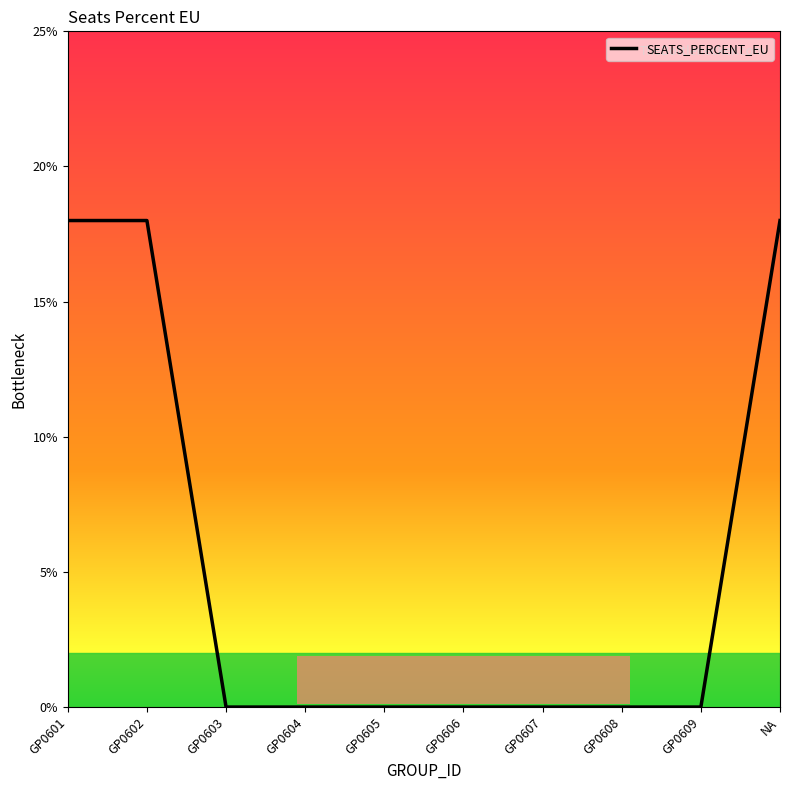

Reading left to right, transcribe all the data shown in this chart.

GP0601=0.2	GP0602=0.2	GP0603=0.0	GP0604=0.0	GP0605=0.0	GP0606=0.0	GP0607=0.0	GP0608=0.0	GP0609=0.0	NA=0.2